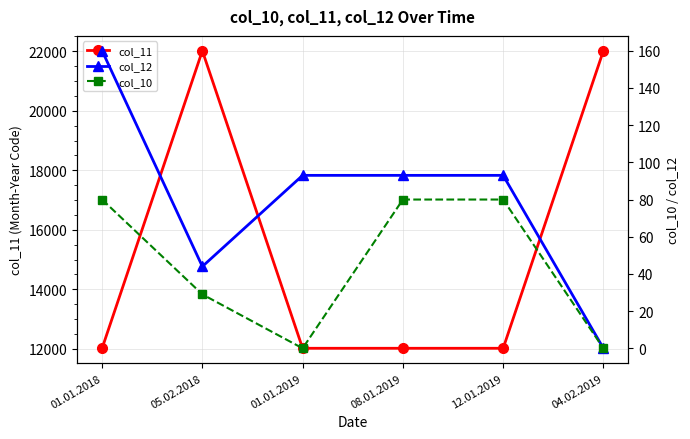

How many interior local valleys does the col_12 series have?

1